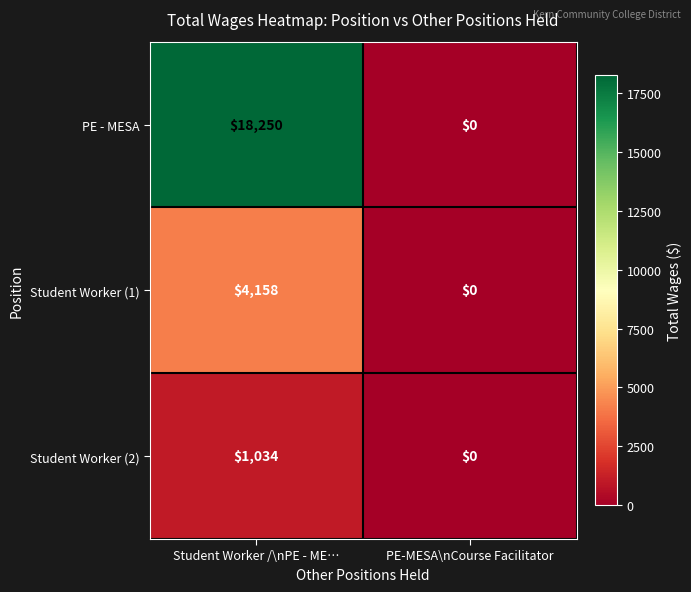

Rank the categories by Student Worker (1) value from lowest to highest.

PE-MESA\nCourse Facilitator, Student Worker /\nPE - ME…